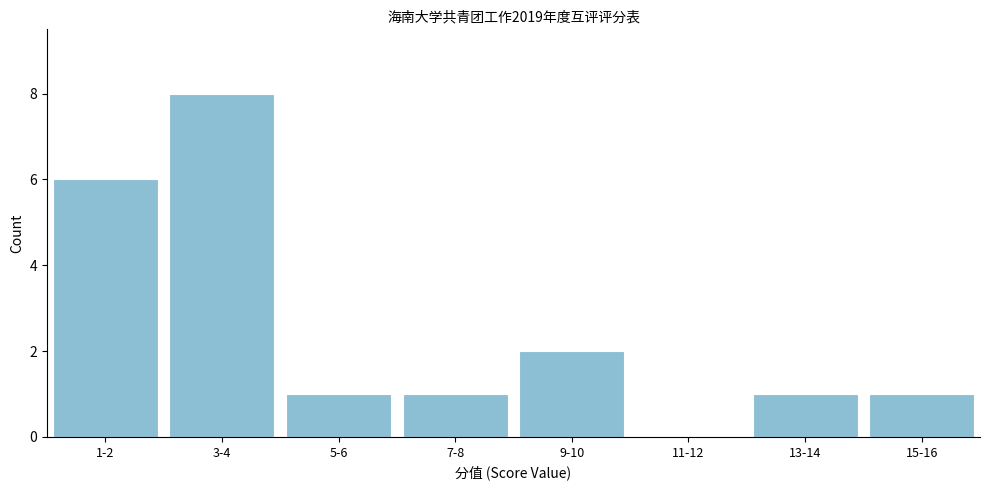

Reading left to right, list all the values displayed in this chart.

1-2=6	3-4=8	5-6=1	7-8=1	9-10=2	11-12=0	13-14=1	15-16=1